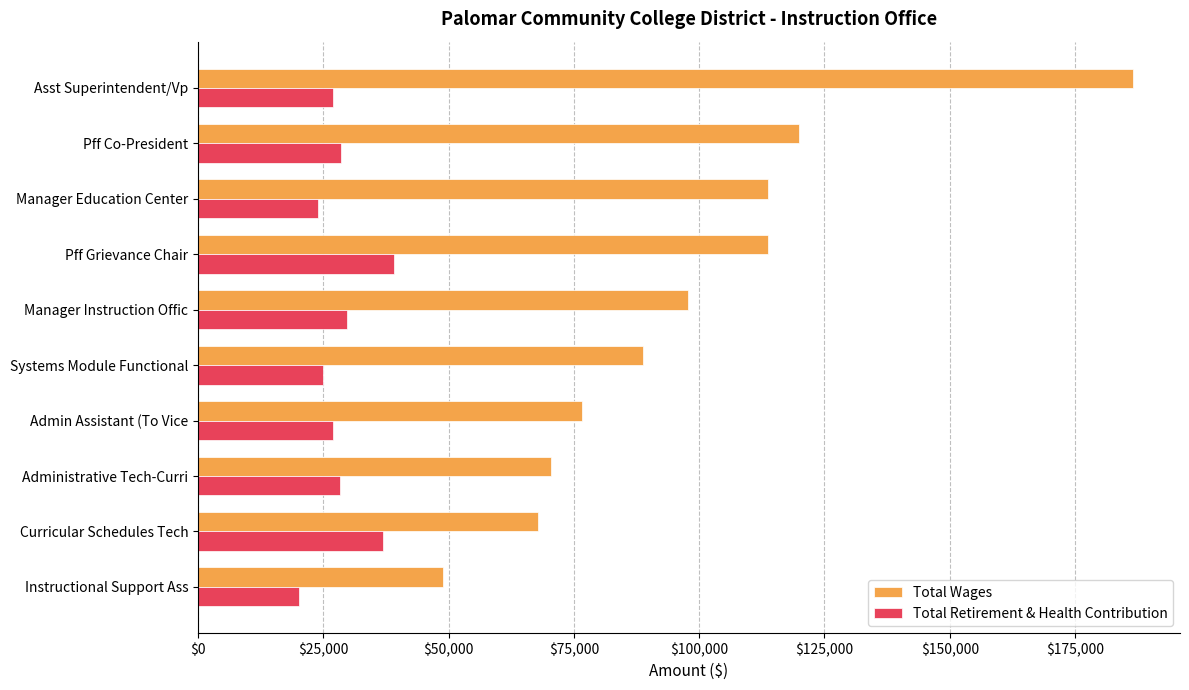

Count the number of categories in the chart.

10